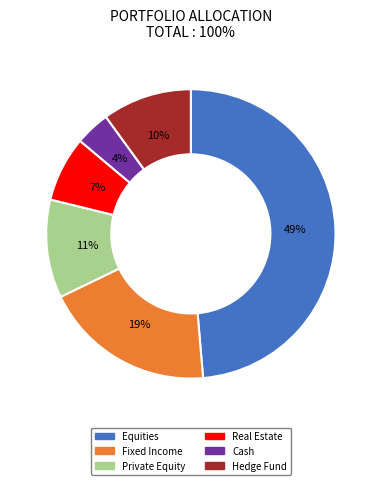

Is it true that Real Estate is 7% of the pie?

True